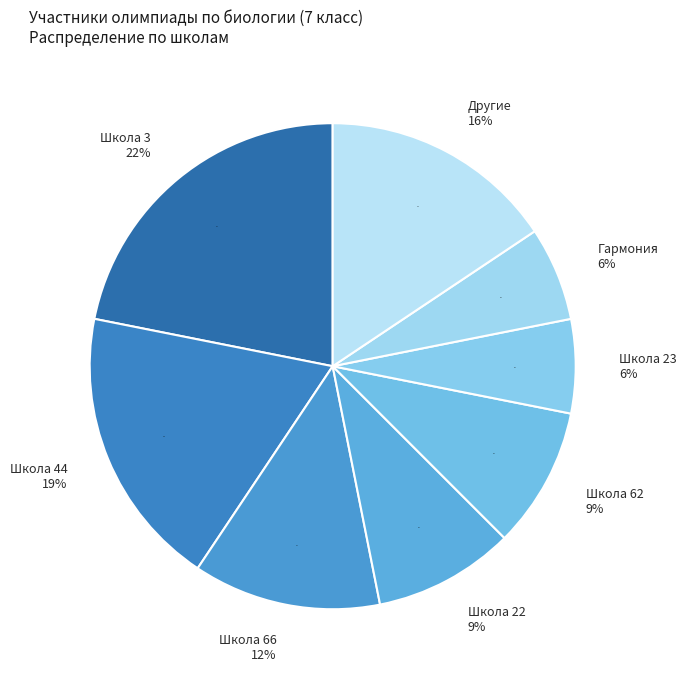

Is it true that 7 is 1% of the pie?

False